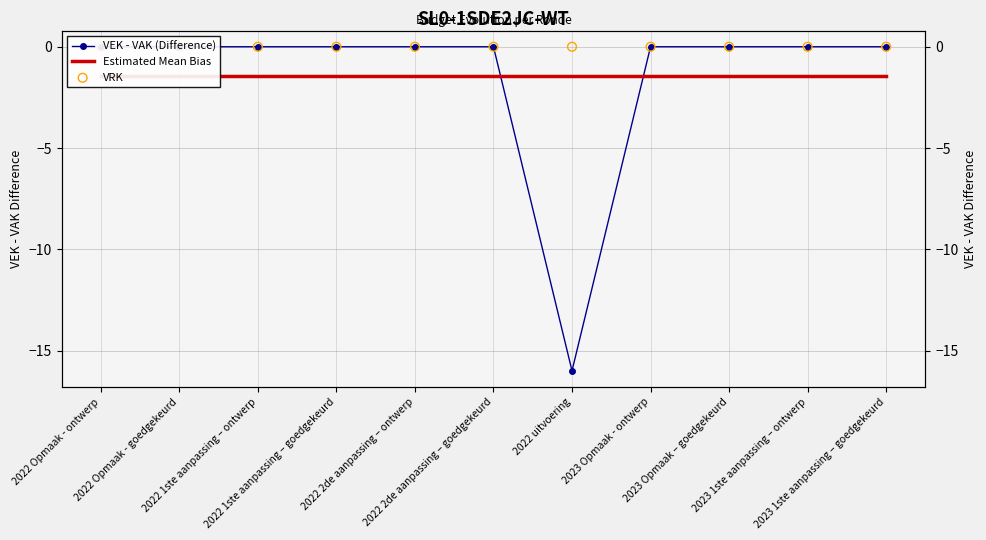

What are all the series names shown in the legend?

VEK - VAK (Difference), Estimated Mean Bias, VRK